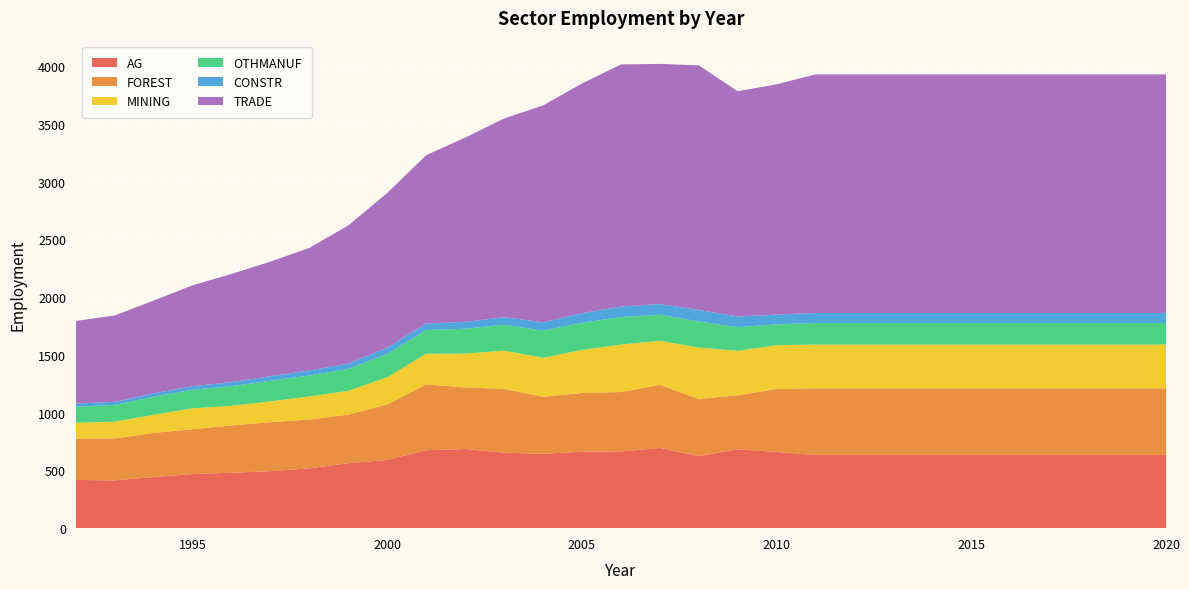

Reading right to left, extract all data points from this chart.

AG: 2020=633.7	2019=633.7	2018=633.7	2017=633.7	2016=633.7	2015=633.7	2014=633.7	2013=633.7	2012=633.7	2011=633.7	2010=659.5	2009=682.4	2008=623.7	2007=694.1	2006=664.0	2005=661.9	2004=643.8	2003=652.9	2002=685.1	2001=674.5	2000=590.9	1999=562.3	1998=517.7	1997=493.2	1996=480.0	1995=468.0	1994=442.3	1993=413.8	1992=417.3
FOREST: 2020=576.3	2019=576.3	2018=576.3	2017=576.3	2016=576.3	2015=576.3	2014=576.3	2013=576.3	2012=576.3	2011=576.3	2010=545.3	2009=467.1	2008=495.0	2007=546.3	2006=514.0	2005=507.8	2004=494.1	2003=551.9	2002=533.0	2001=569.8	2000=480.3	1999=420.8	1998=422.6	1997=424.0	1996=409.0	1995=388.3	1994=382.2	1993=363.3	1992=357.8
MINING: 2020=379.0	2019=379.0	2018=379.0	2017=379.0	2016=379.0	2015=379.0	2014=379.0	2013=379.0	2012=379.0	2011=379.0	2010=378.4	2009=384.9	2008=443.9	2007=381.4	2006=410.5	2005=372.8	2004=336.0	2003=331.9	2002=292.5	2001=264.9	2000=234.9	1999=205.0	1998=199.9	1997=180.1	1996=170.0	1995=181.0	1994=156.3	1993=144.4	1992=137.2
OTHMANUF: 2020=186.9	2019=186.9	2018=186.9	2017=186.9	2016=186.9	2015=186.9	2014=186.9	2013=186.9	2012=186.9	2011=186.9	2010=180.9	2009=205.1	2008=226.0	2007=225.4	2006=238.5	2005=234.7	2004=234.3	2003=224.3	2002=215.2	2001=205.0	2000=201.9	1999=190.1	1998=181.0	1997=177.7	1996=170.0	1995=160.6	1994=157.0	1993=144.9	1992=138.8
CONSTR: 2020=86.4	2019=86.4	2018=86.4	2017=86.4	2016=86.4	2015=86.4	2014=86.4	2013=86.4	2012=86.4	2011=86.4	2010=83.9	2009=92.6	2008=100.0	2007=92.9	2006=90.4	2005=83.2	2004=73.6	2003=65.4	2002=59.1	2001=56.6	2000=55.3	1999=46.0	1998=44.0	1997=40.4	1996=35.0	1995=31.1	1994=29.3	1993=26.8	1992=27.4
TRADE: 2020=2064.9	2019=2064.9	2018=2064.9	2017=2064.9	2016=2064.9	2015=2064.9	2014=2064.9	2013=2064.9	2012=2064.9	2011=2064.9	2010=1993.1	2009=1948.9	2008=2116.4	2007=2077.9	2006=2095.4	2005=1988.1	2004=1876.4	2003=1719.1	2002=1595.0	2001=1457.0	2000=1337.9	1999=1195.8	1998=1060.8	1997=991.6	1996=936.0	1995=872.9	1994=802.4	1993=747.5	1992=714.8